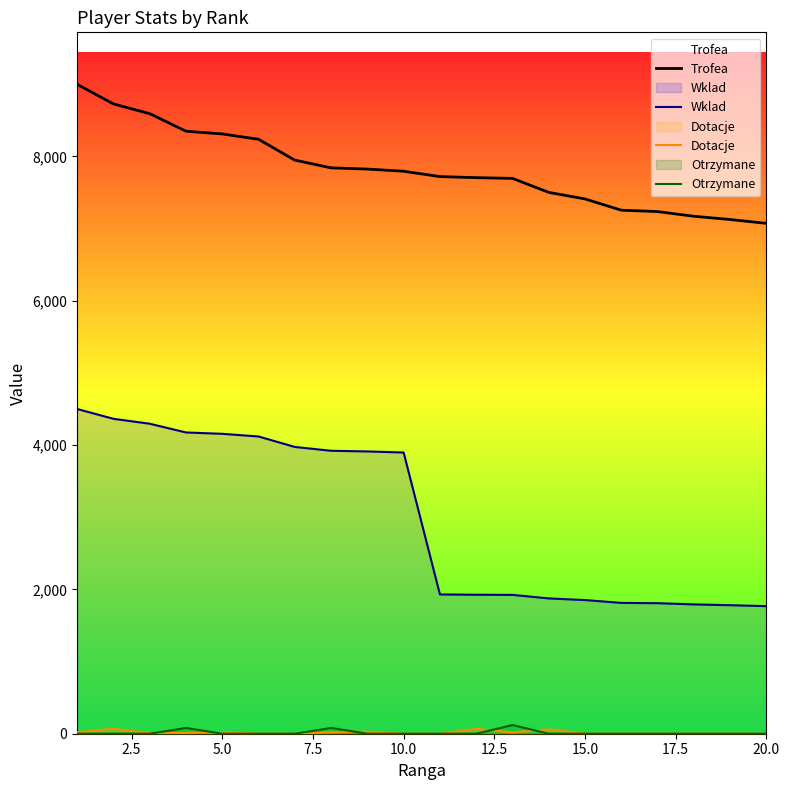

Which series has the widest spread of values?

Wklad